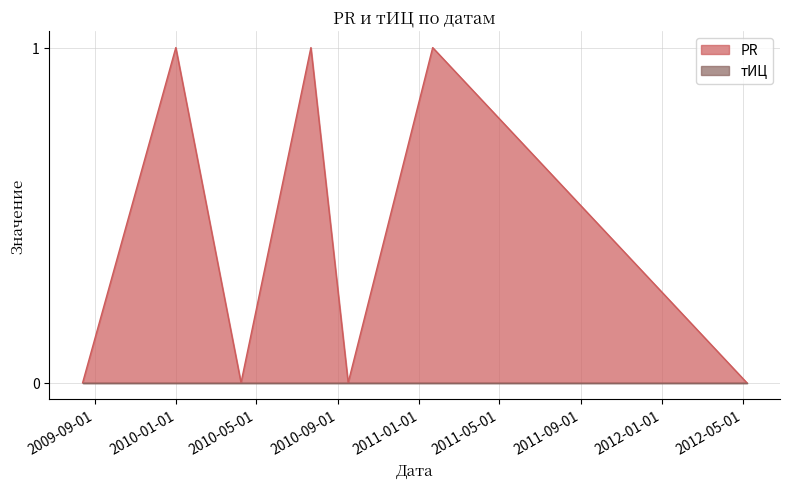

What value does the data have at 2009-12-31?

1